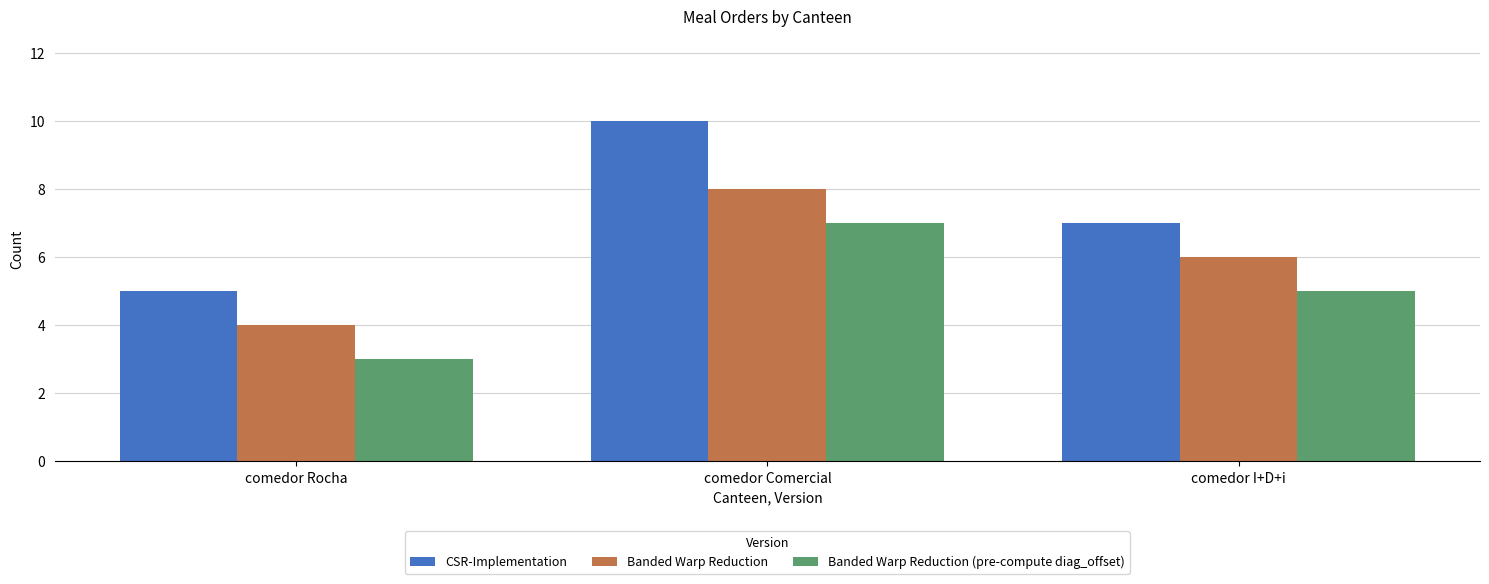

The CSR-Implementation series shows 10 at comedor I+D+i. True or false?

False